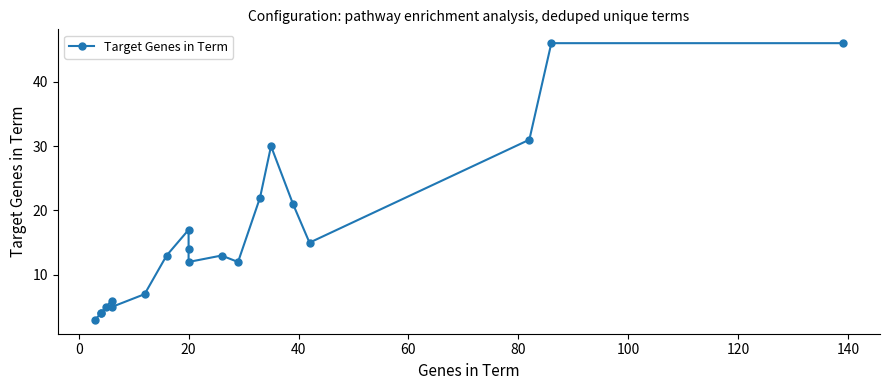

What is the smallest value displayed?

3